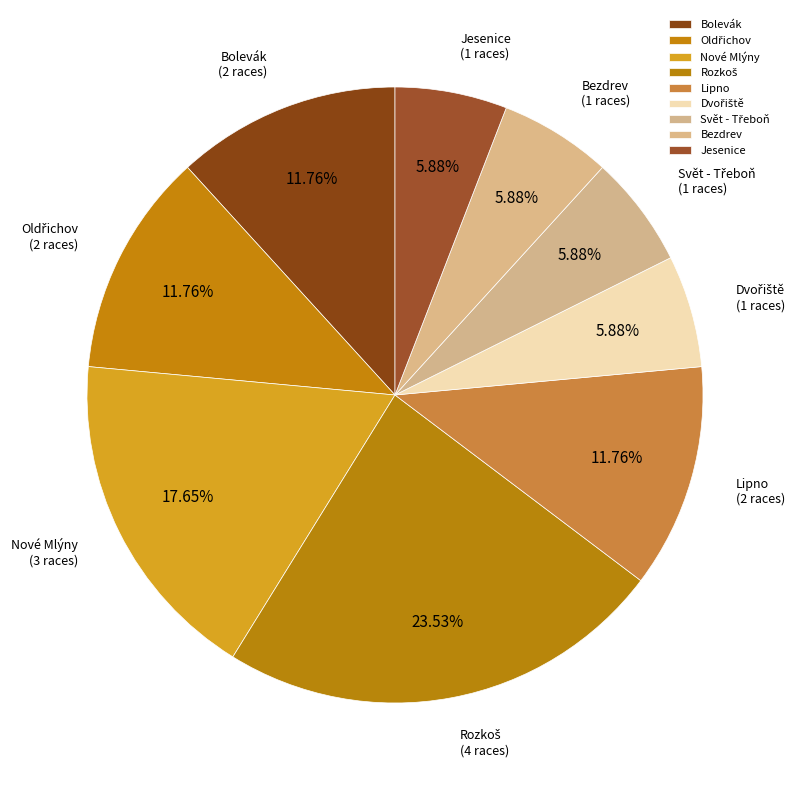

What is the ratio of the value at Bezdrev to the value at Lipno?

0.5